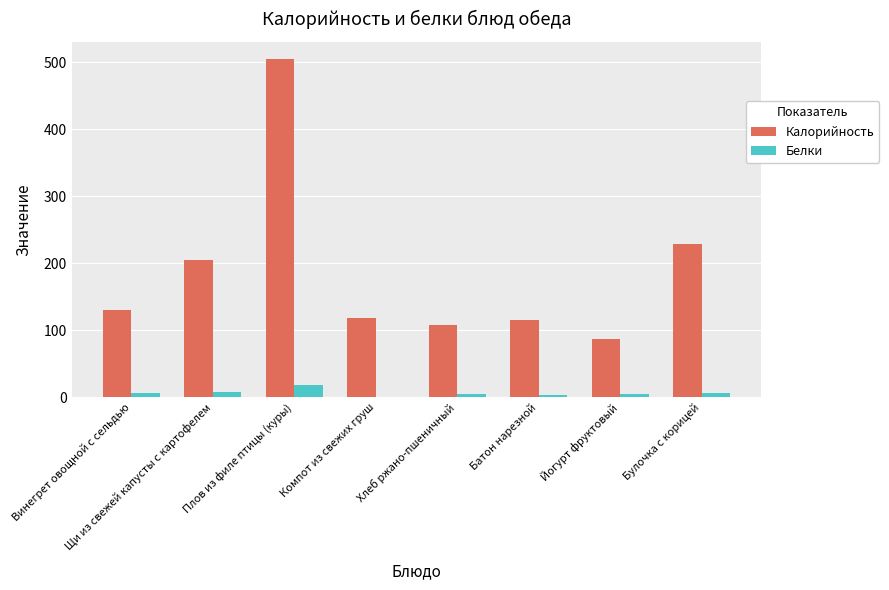

Which series changed the most between Батон нарезной and Булочка с корицей?

Калорийность